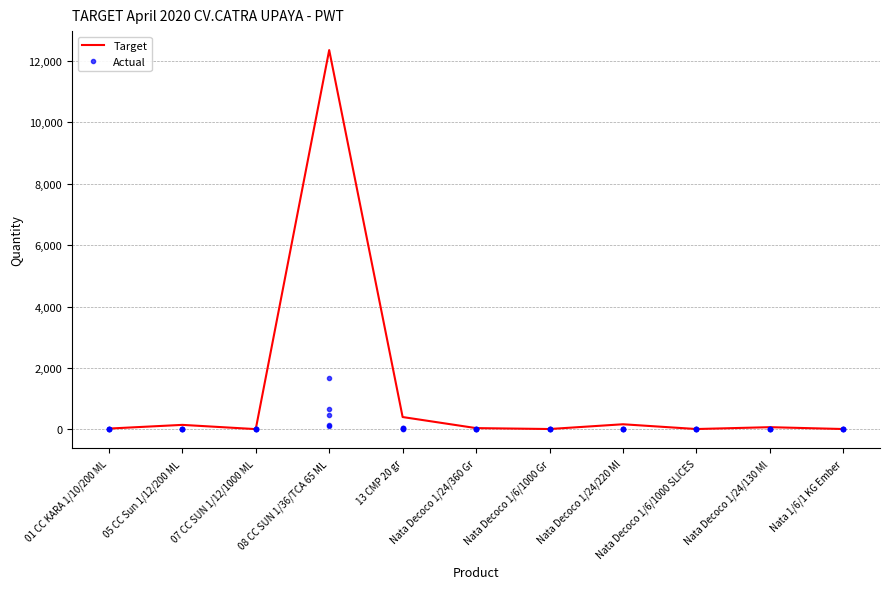

Reading left to right, list all the values displayed in this chart.

Target: 01 CC KARA 1/10/200 ML=30	05 CC Sun 1/12/200 ML=150	07 CC SUN 1/12/1000 ML=12	08 CC SUN 1/36/TCA 65 ML=12344	13 CMP 20 gr=405	Nata Decoco 1/24/360 Gr=45	Nata Decoco 1/6/1000 Gr=15	Nata Decoco 1/24/220 Ml=170	Nata Decoco 1/6/1000 SLICES=15	Nata Decoco 1/24/130 Ml=75	Nata 1/6/1 KG Ember=15
AGUS CANVAS: 01 CC KARA 1/10/200 ML=2	05 CC Sun 1/12/200 ML=10	07 CC SUN 1/12/1000 ML=0	08 CC SUN 1/36/TCA 65 ML=472	13 CMP 20 gr=50	Nata Decoco 1/24/360 Gr=3	Nata Decoco 1/6/1000 Gr=1	Nata Decoco 1/24/220 Ml=5	Nata Decoco 1/6/1000 SLICES=1	Nata Decoco 1/24/130 Ml=5	Nata 1/6/1 KG Ember=1
AGUS TRI: 01 CC KARA 1/10/200 ML=2	05 CC Sun 1/12/200 ML=10	07 CC SUN 1/12/1000 ML=0	08 CC SUN 1/36/TCA 65 ML=130	13 CMP 20 gr=20	Nata Decoco 1/24/360 Gr=3	Nata Decoco 1/6/1000 Gr=1	Nata Decoco 1/24/220 Ml=10	Nata Decoco 1/6/1000 SLICES=1	Nata Decoco 1/24/130 Ml=5	Nata 1/6/1 KG Ember=1
ANTO: 01 CC KARA 1/10/200 ML=2	05 CC Sun 1/12/200 ML=10	07 CC SUN 1/12/1000 ML=0	08 CC SUN 1/36/TCA 65 ML=1673	13 CMP 20 gr=50	Nata Decoco 1/24/360 Gr=3	Nata Decoco 1/6/1000 Gr=1	Nata Decoco 1/24/220 Ml=5	Nata Decoco 1/6/1000 SLICES=1	Nata Decoco 1/24/130 Ml=5	Nata 1/6/1 KG Ember=1
ARIFIN: 01 CC KARA 1/10/200 ML=2	05 CC Sun 1/12/200 ML=10	07 CC SUN 1/12/1000 ML=0	08 CC SUN 1/36/TCA 65 ML=658	13 CMP 20 gr=20	Nata Decoco 1/24/360 Gr=3	Nata Decoco 1/6/1000 Gr=1	Nata Decoco 1/24/220 Ml=5	Nata Decoco 1/6/1000 SLICES=1	Nata Decoco 1/24/130 Ml=5	Nata 1/6/1 KG Ember=1
BAHTIAR: 01 CC KARA 1/10/200 ML=2	05 CC Sun 1/12/200 ML=10	07 CC SUN 1/12/1000 ML=0	08 CC SUN 1/36/TCA 65 ML=112	13 CMP 20 gr=50	Nata Decoco 1/24/360 Gr=3	Nata Decoco 1/6/1000 Gr=1	Nata Decoco 1/24/220 Ml=5	Nata Decoco 1/6/1000 SLICES=1	Nata Decoco 1/24/130 Ml=5	Nata 1/6/1 KG Ember=1